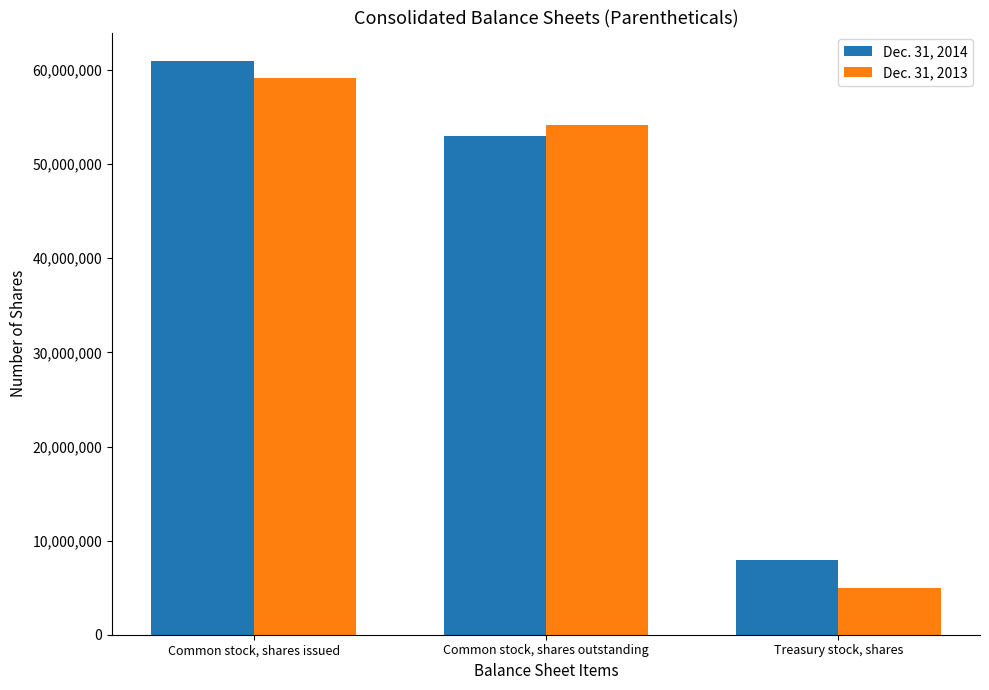

Reading left to right, transcribe all the data shown in this chart.

Dec. 31, 2014: Common stock, shares issued=60940734	Common stock, shares outstanding=53017359	Treasury stock, shares=7923375
Dec. 31, 2013: Common stock, shares issued=59192051	Common stock, shares outstanding=54181569	Treasury stock, shares=5010482